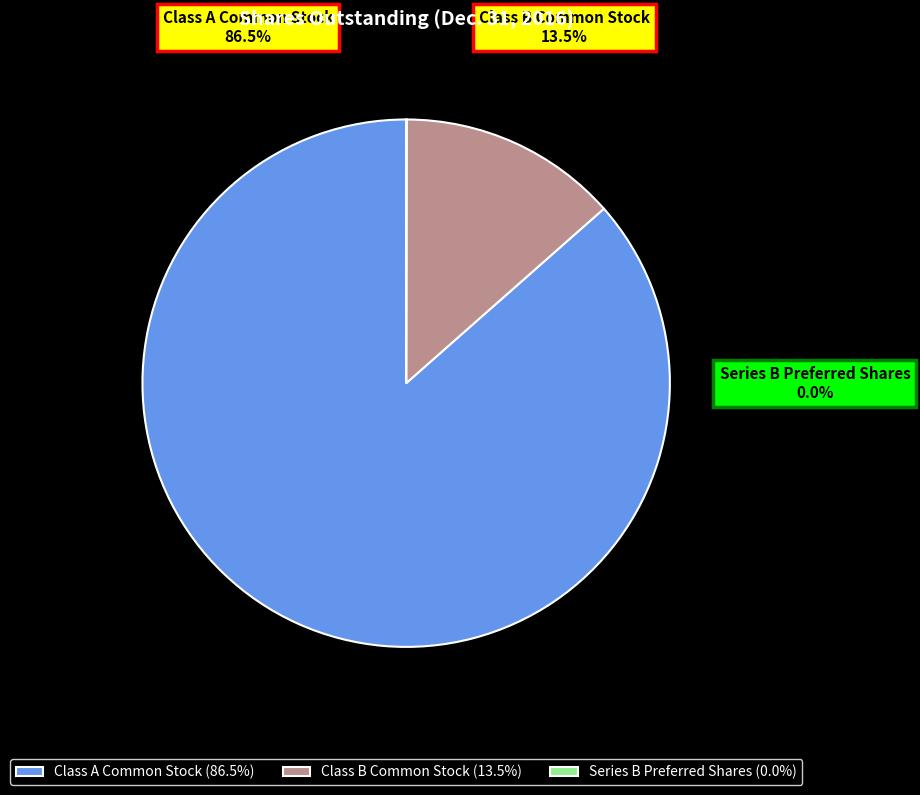

Is it true that Series B Preferred Shares is 1% of the pie?

False